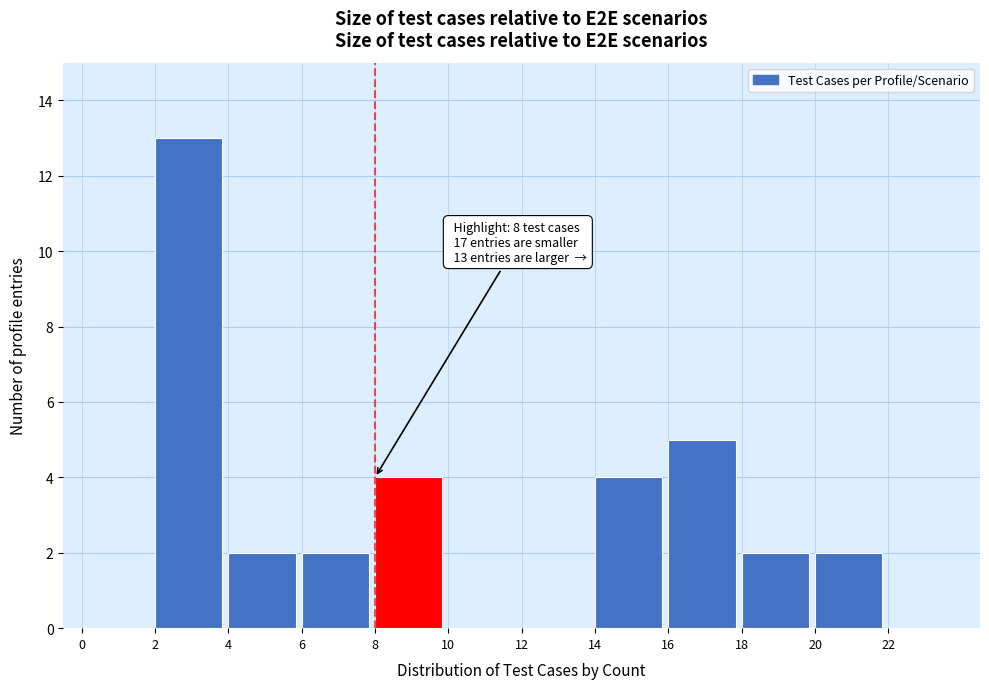

Which range on the x-axis has the tallest bar?

2 to 4